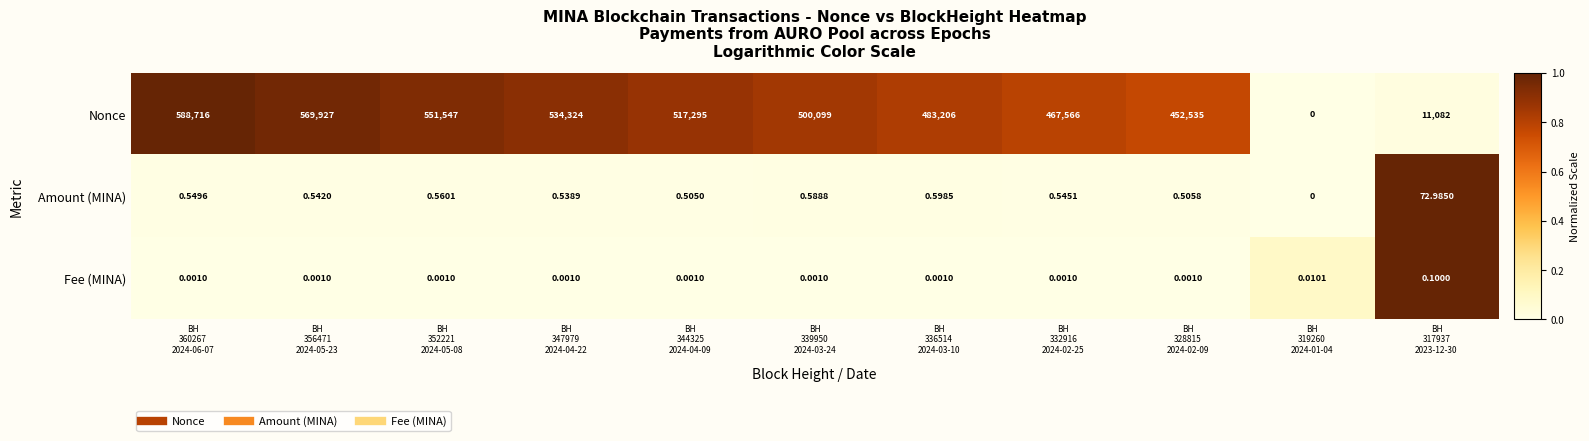

Which series has the widest spread of values?

Nonce